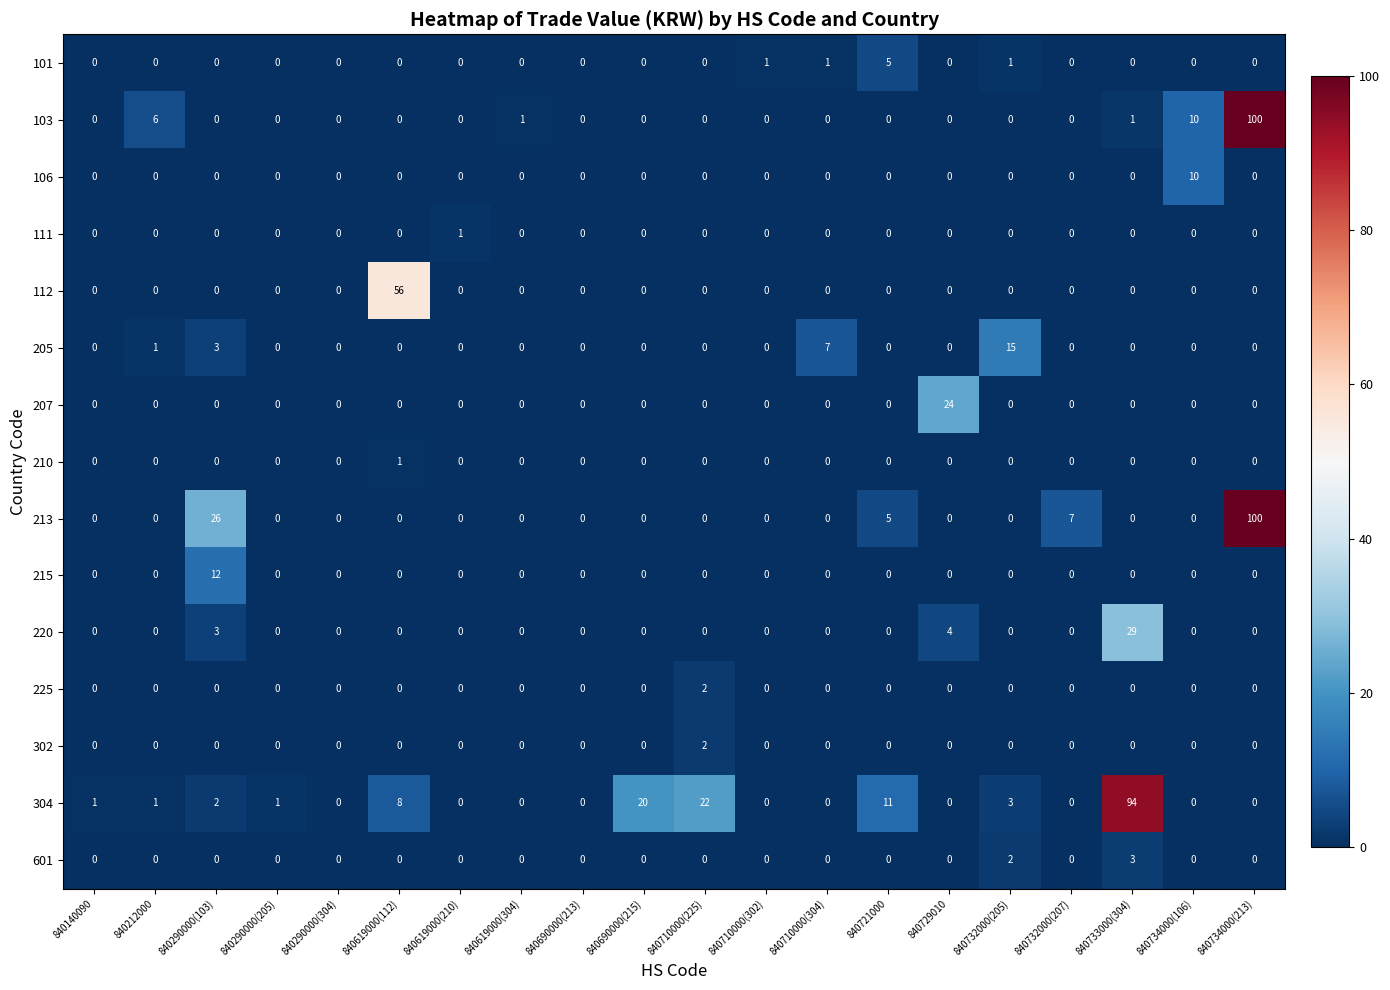

True or false: 220 has a value of 0 at 840290000(304).

True